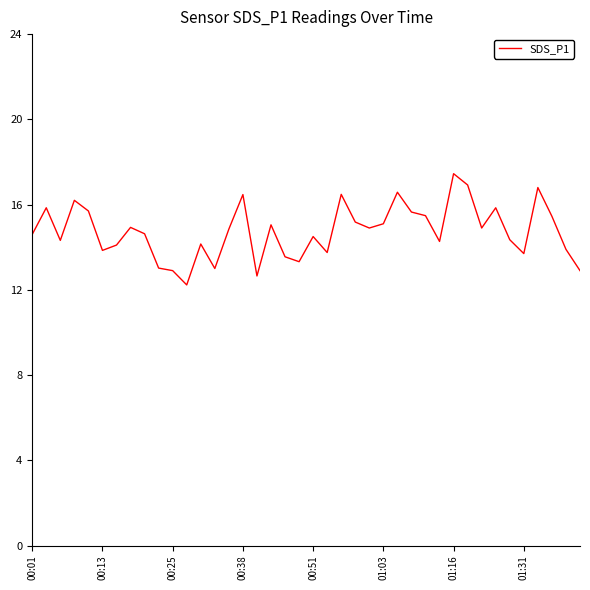

Which label corresponds to the largest value in the chart?

01:16